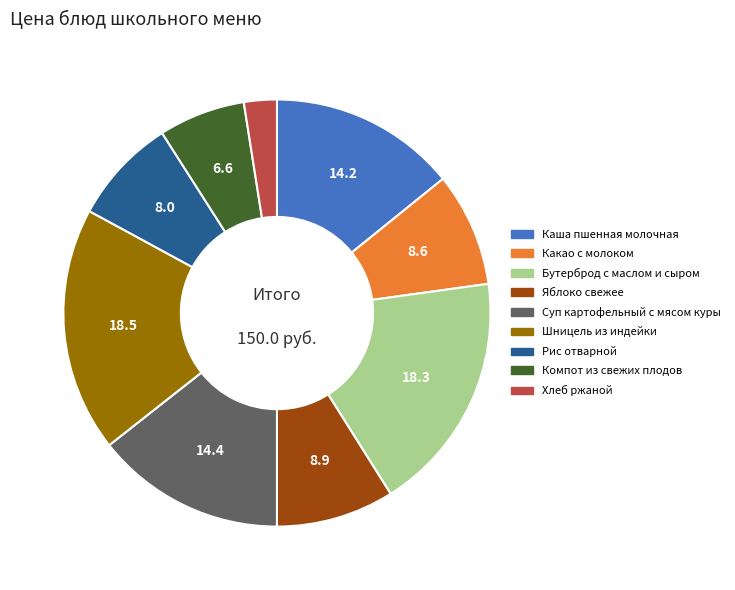

Is the sum of Яблоко свежее and Бутерброд с маслом и сыром greater than half?

No